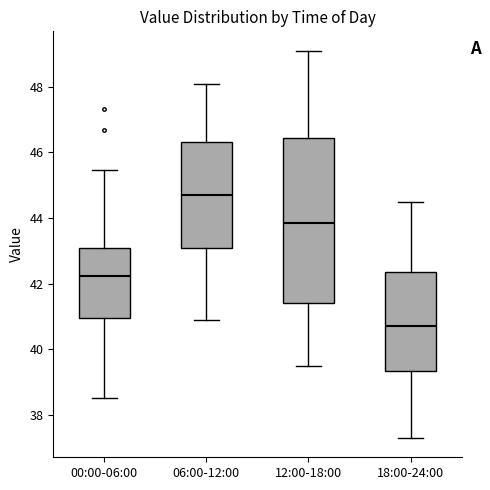

Reading left to right, transcribe this box plot: for each box, give where its median line is, the range the box spans, and where its two whiskers end, as read against the y-axis. The values are not printed on the chart, so give them approximately, as read against the axis.

00:00-06:00: median 42.2, box 41.0 to 43.0, whiskers 38.6 to 45.4
06:00-12:00: median 44.8, box 43.2 to 46.4, whiskers 41.0 to 48.2
12:00-18:00: median 43.8, box 41.4 to 46.4, whiskers 39.6 to 49.2
18:00-24:00: median 40.8, box 39.4 to 42.4, whiskers 37.4 to 44.6